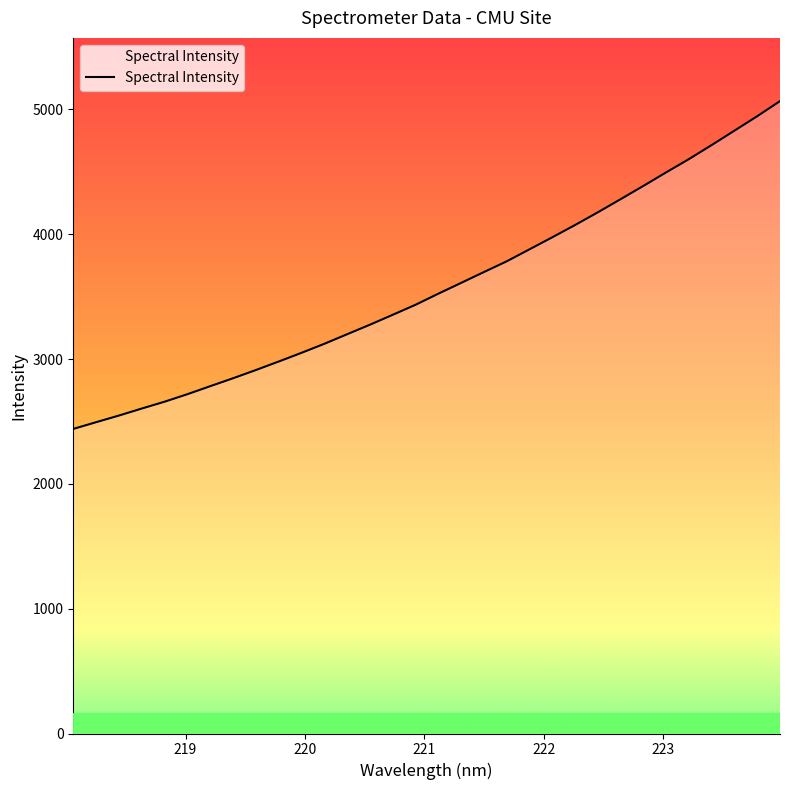

What is the value of the 19th point from the left?

3696.4